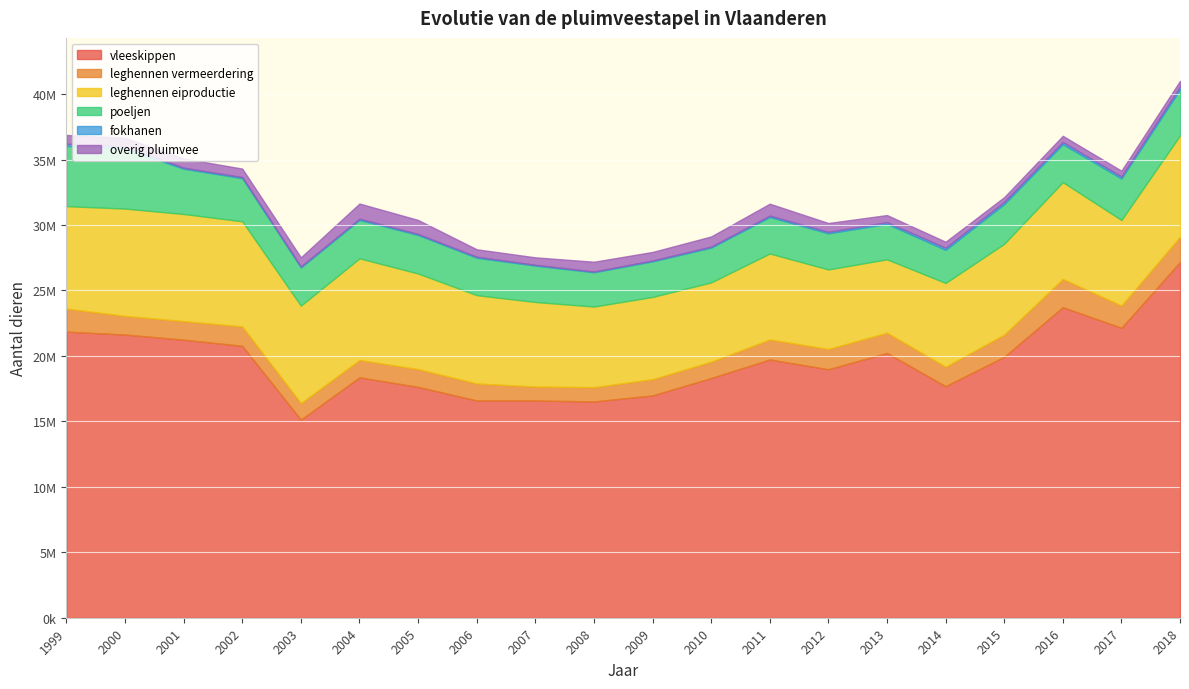

True or false: overig pluimvee and poeljen intersect in this chart.

False